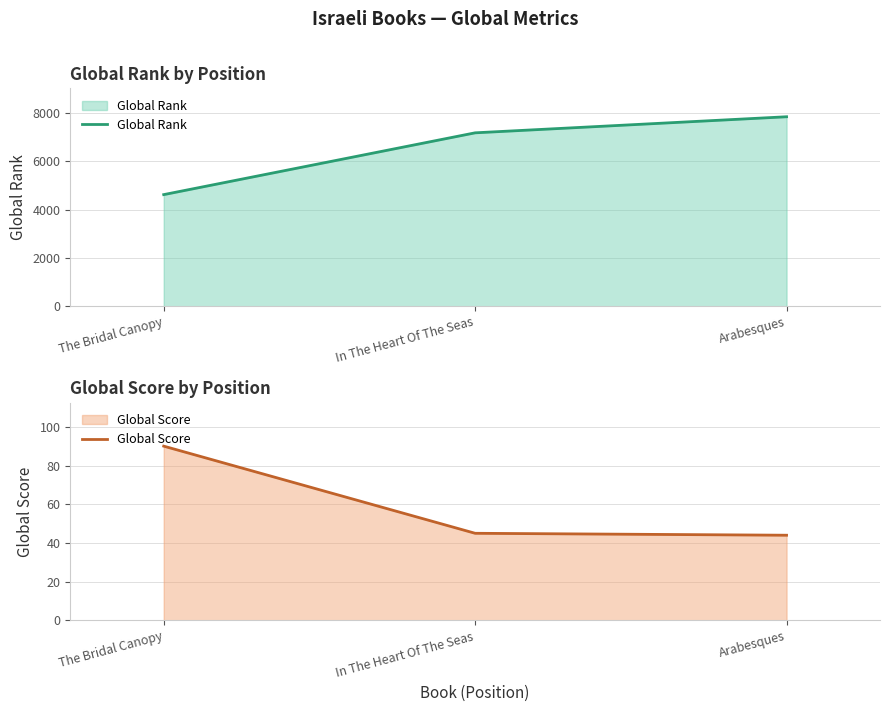

At which label does Global Rank first exceed 7175?

Arabesques